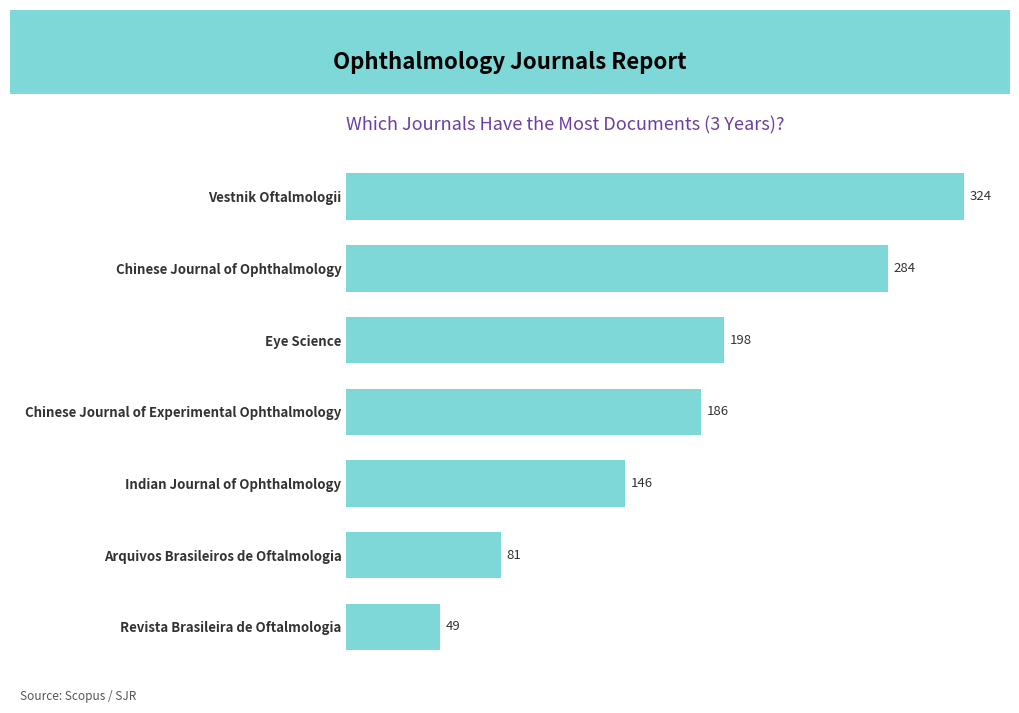

What is the label of the 3rd bar from the top?

Eye Science